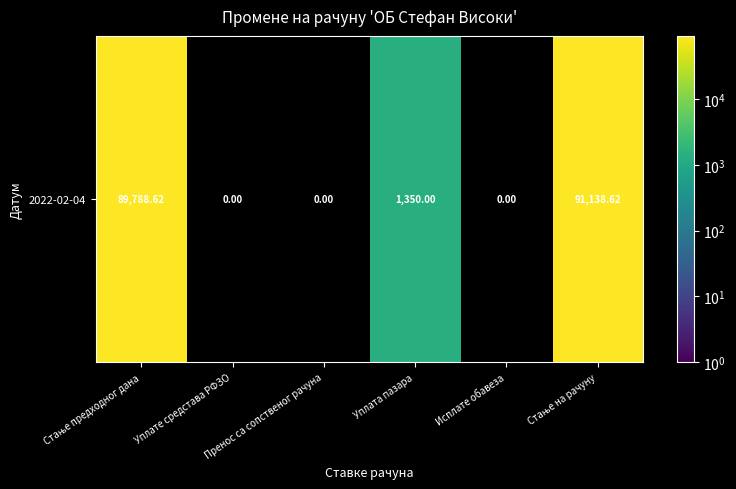

What is the maximum value shown in the chart?

91138.6